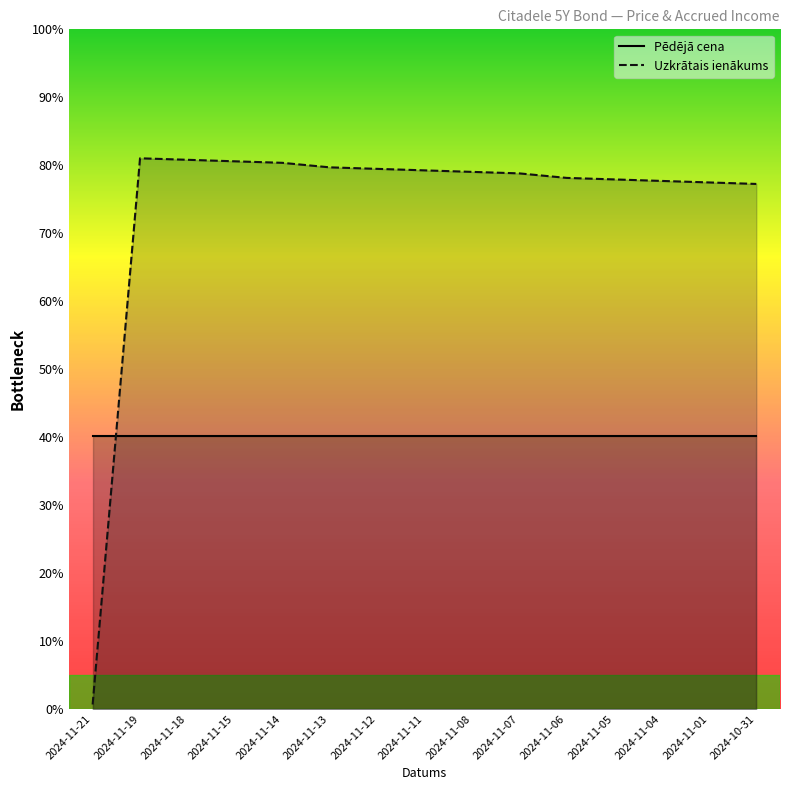

Which series has the largest total across all categories?

Uzkrātais ienākums